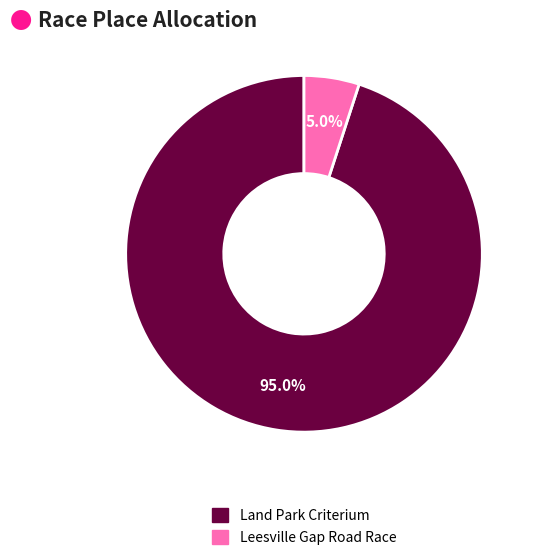

To the nearest percent, what percentage of the pie is Leesville Gap Road Race?

5%